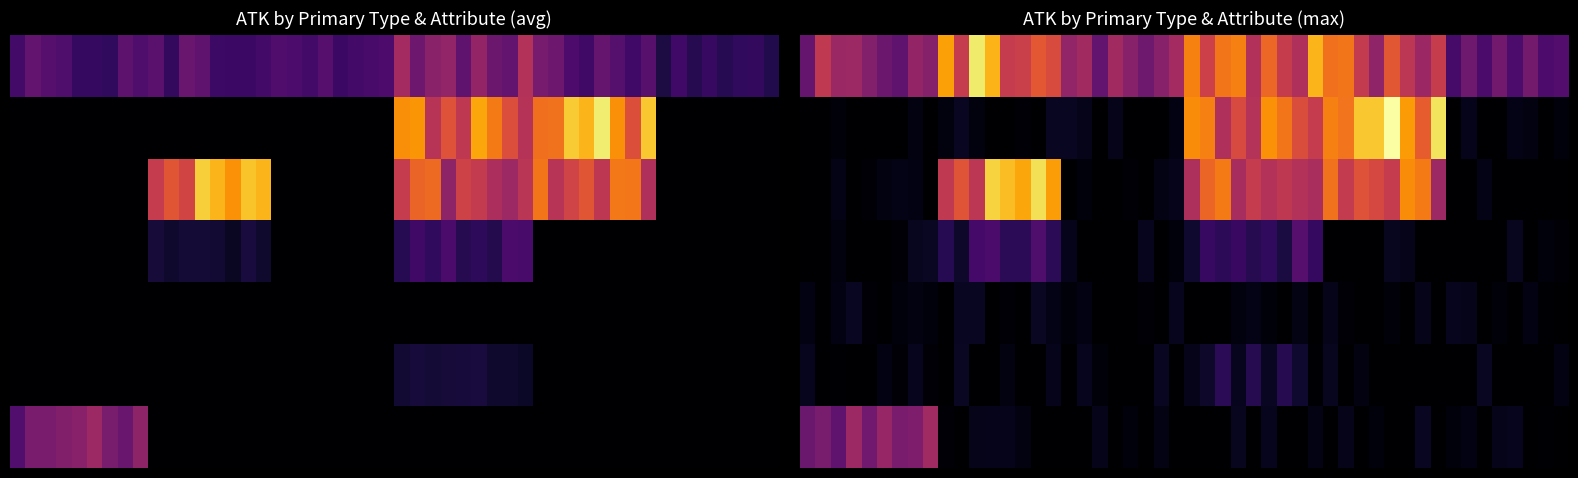

The Effect Monster series shows -1082 at Gemini Monster. True or false?

False